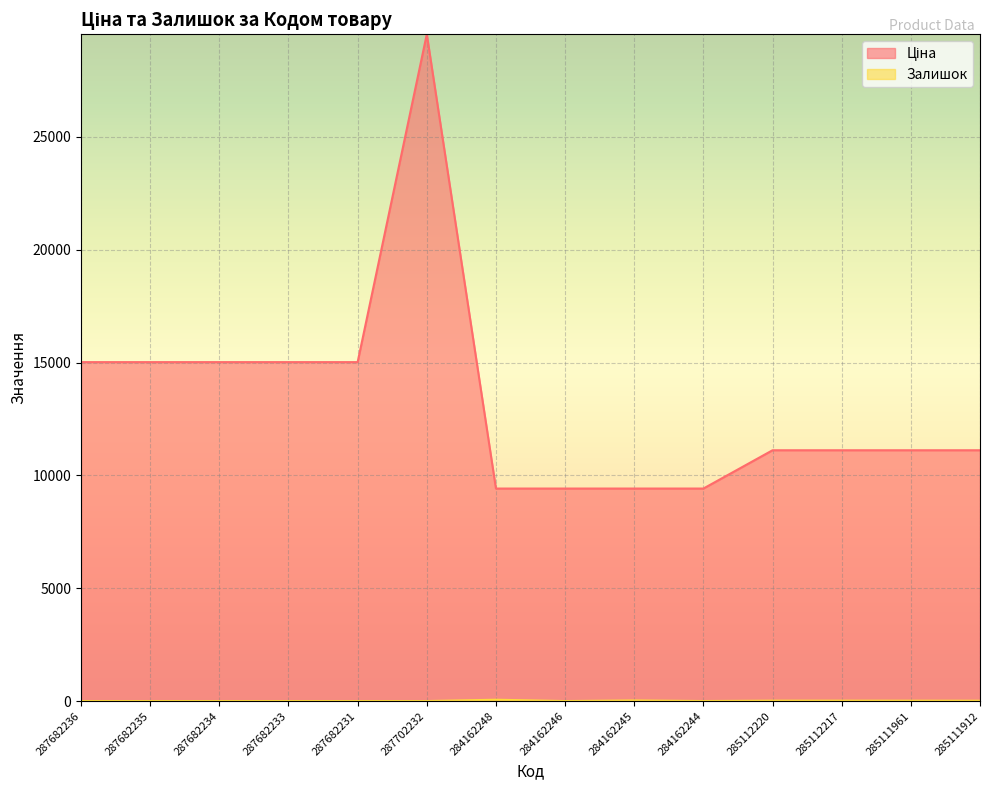

What is the label of the 10th point from the left?

284162244